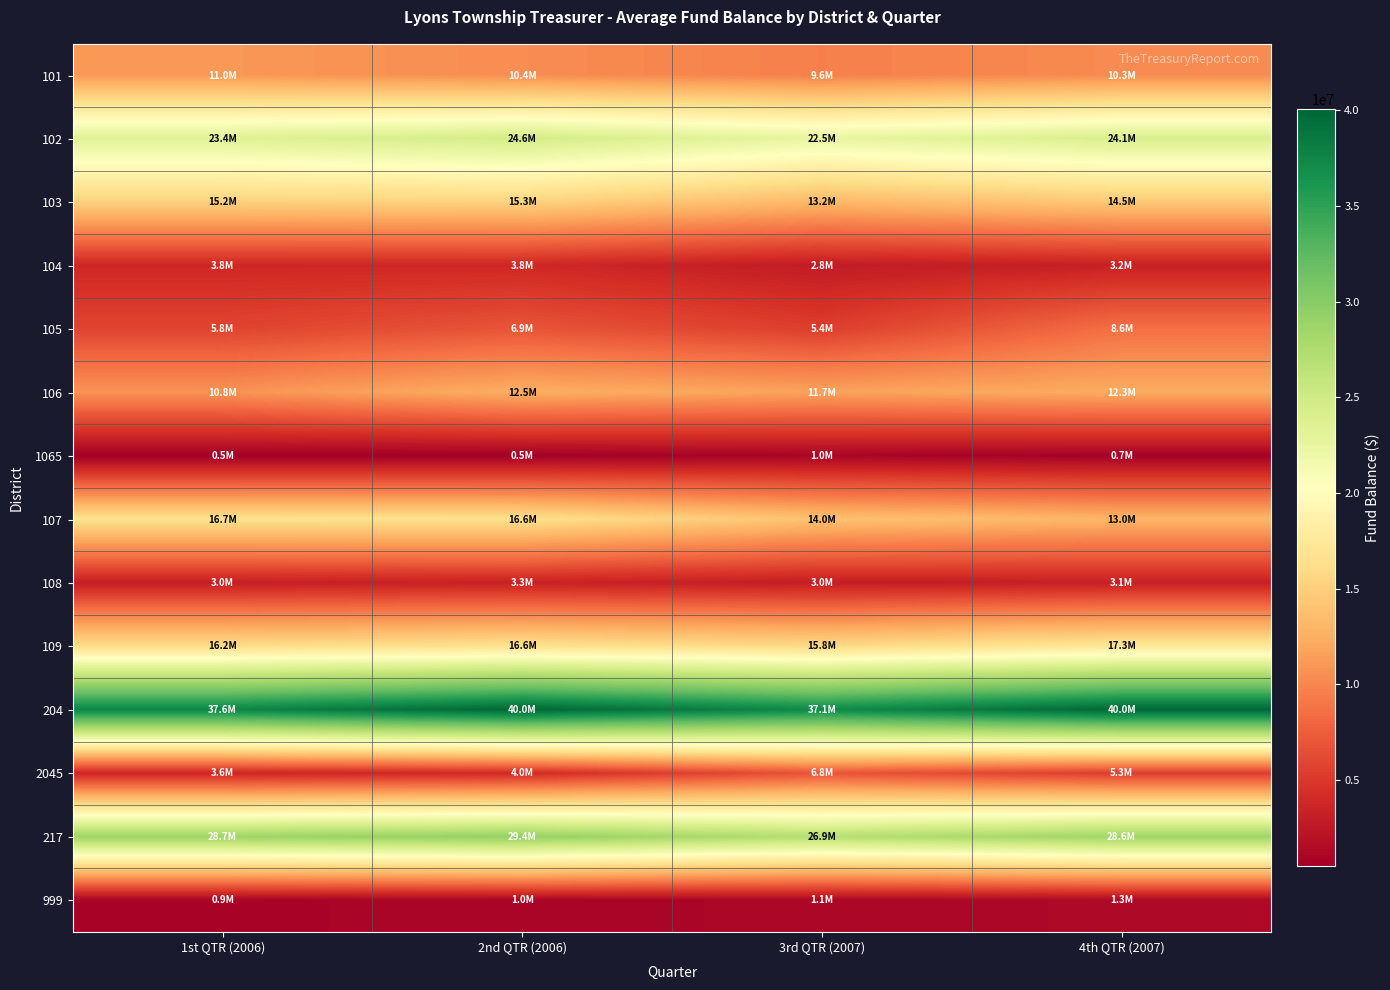

What is the greatest value displayed?

40046347.0